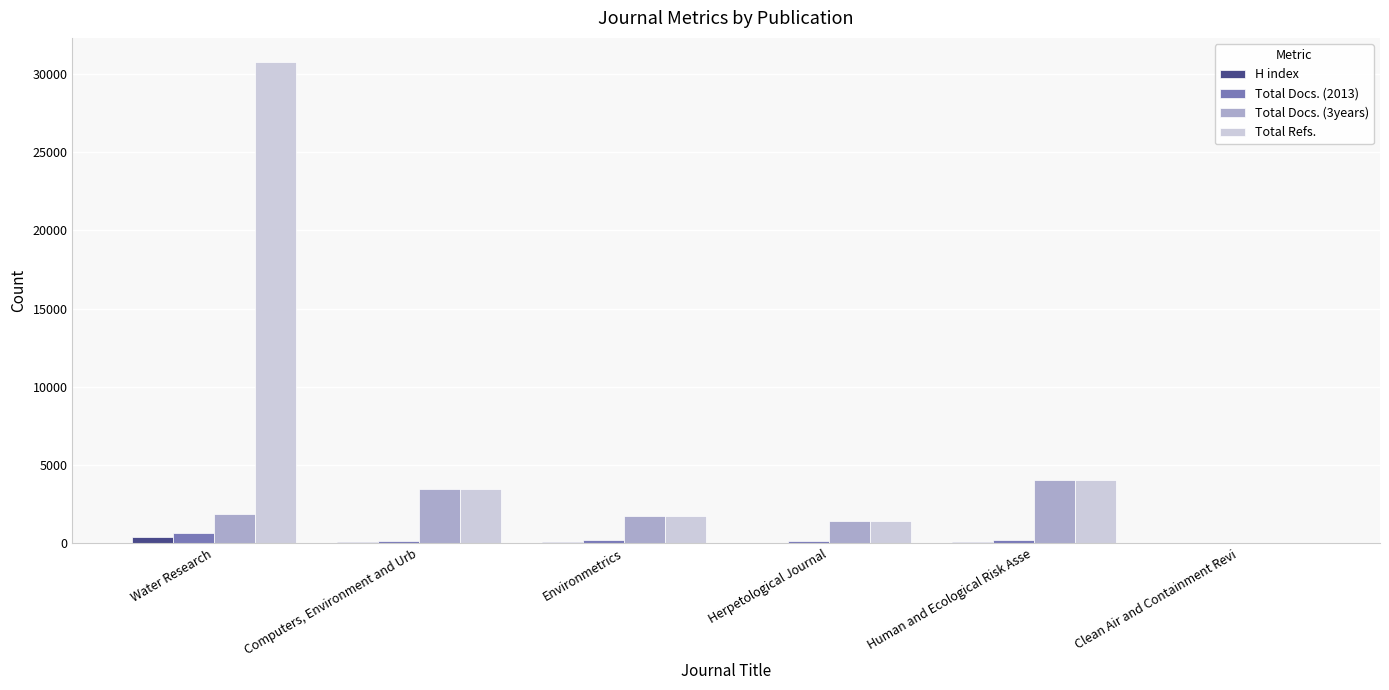

At which category is the sum across all series the highest?

Water Research